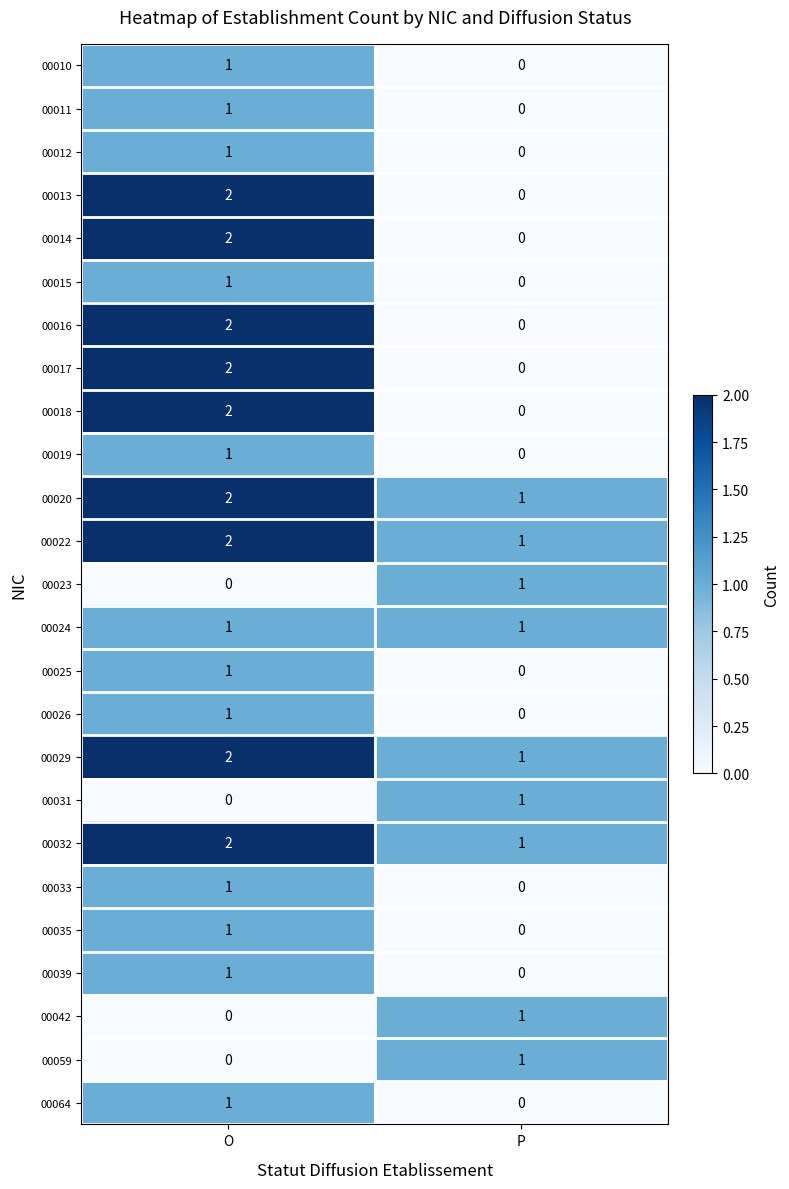

True or false: 00033 has a value of 1 at O.

True